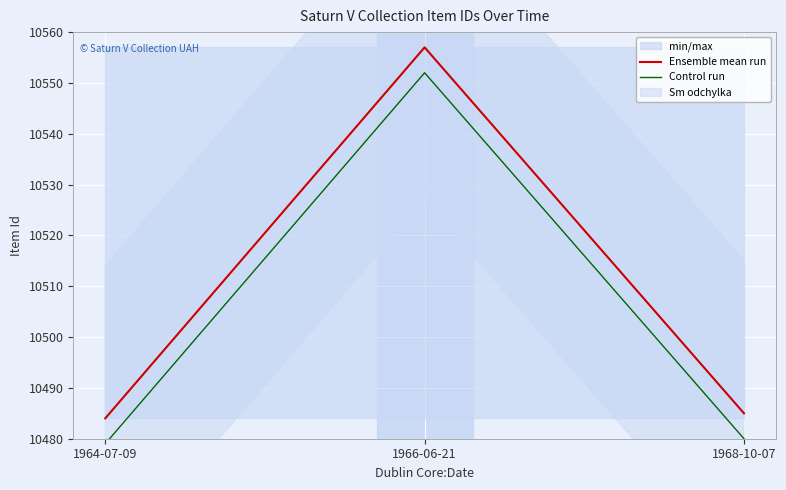

True or false: Ensemble mean run has a value of 10485 at 1968-10-07.

True